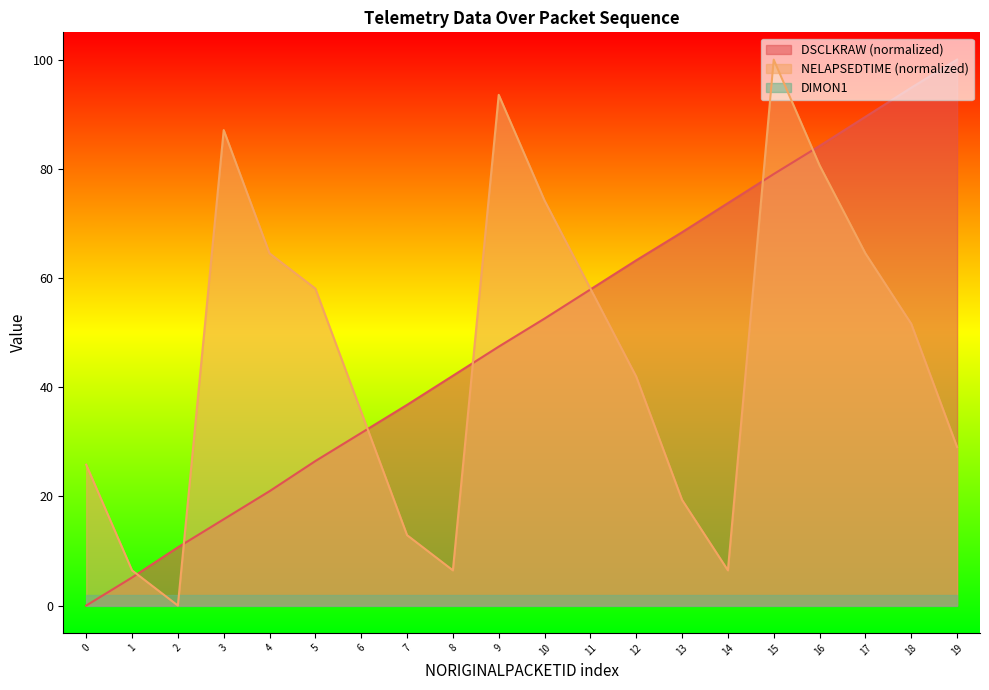

How many lines are shown in the chart?

3